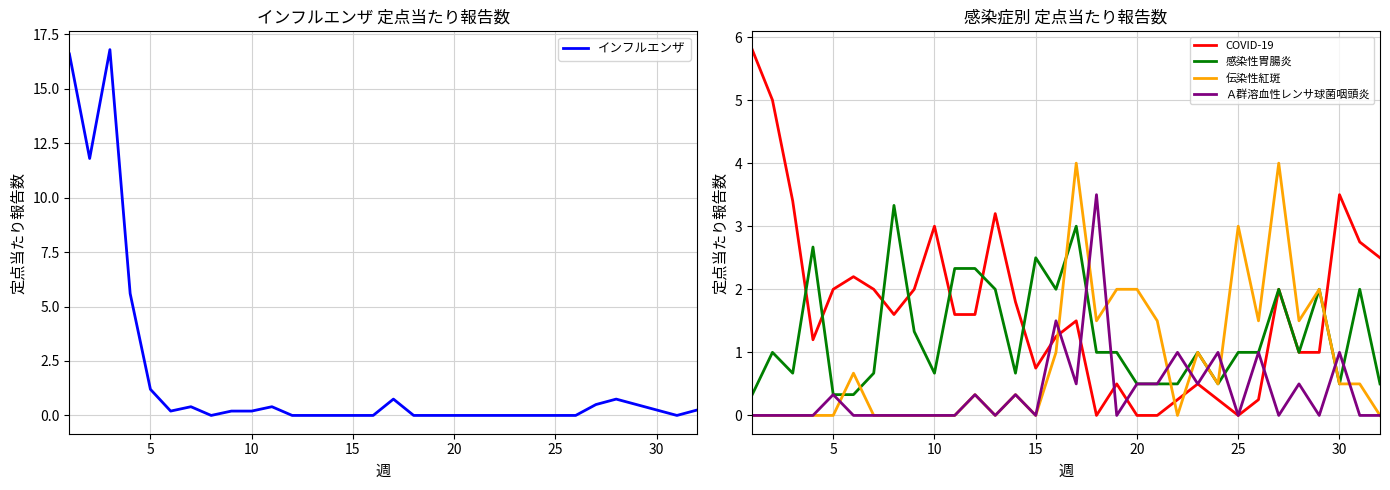

What is the approximate value of 感染性胃腸炎 at 15?

2.5